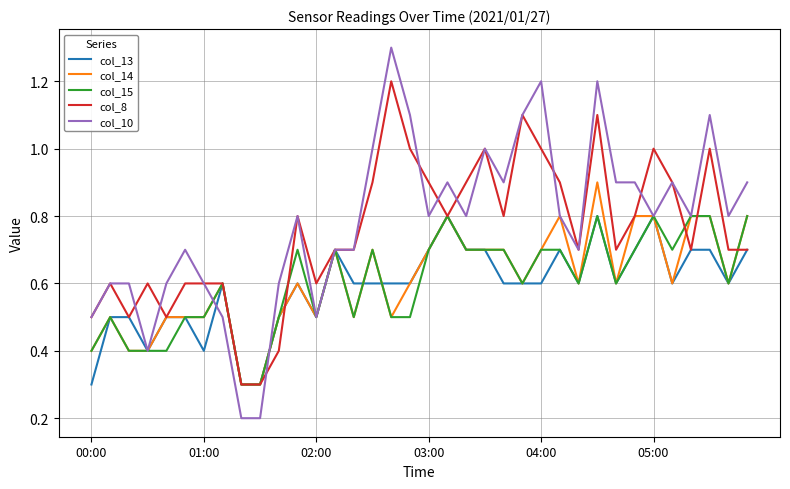

Reading right to left, list all the values displayed in this chart.

col_13: 0.7	0.6	0.7	0.7	0.6	0.8	0.7	0.6	0.8	0.6	0.7	0.6	0.6	0.6	0.7	0.7	0.8	0.7	0.6	0.6	0.6	0.6	0.7	0.5	0.6	0.5	0.3	0.3	0.6	0.4	0.5	0.5	0.4	0.5	0.5	0.3
col_14: 0.8	0.6	0.8	0.8	0.6	0.8	0.8	0.6	0.9	0.6	0.8	0.7	0.6	0.7	0.7	0.7	0.8	0.7	0.6	0.5	0.7	0.5	0.7	0.5	0.6	0.5	0.3	0.3	0.6	0.5	0.5	0.5	0.4	0.4	0.5	0.4
col_15: 0.8	0.6	0.8	0.8	0.7	0.8	0.7	0.6	0.8	0.6	0.7	0.7	0.6	0.7	0.7	0.7	0.8	0.7	0.5	0.5	0.7	0.5	0.7	0.5	0.7	0.5	0.3	0.3	0.6	0.5	0.5	0.4	0.4	0.4	0.5	0.4
col_8: 0.7	0.7	1.0	0.7	0.9	1.0	0.8	0.7	1.1	0.7	0.9	1.0	1.1	0.8	1.0	0.9	0.8	0.9	1.0	1.2	0.9	0.7	0.7	0.6	0.8	0.4	0.3	0.3	0.6	0.6	0.6	0.5	0.6	0.5	0.6	0.5
col_10: 0.9	0.8	1.1	0.8	0.9	0.8	0.9	0.9	1.2	0.7	0.8	1.2	1.1	0.9	1.0	0.8	0.9	0.8	1.1	1.3	1.0	0.7	0.7	0.5	0.8	0.6	0.2	0.2	0.5	0.6	0.7	0.6	0.4	0.6	0.6	0.5